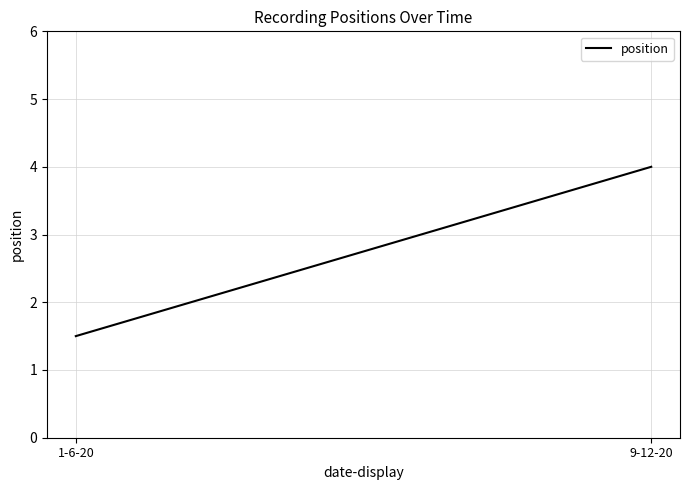

What is the label of the 1st point from the right?

9-12-20